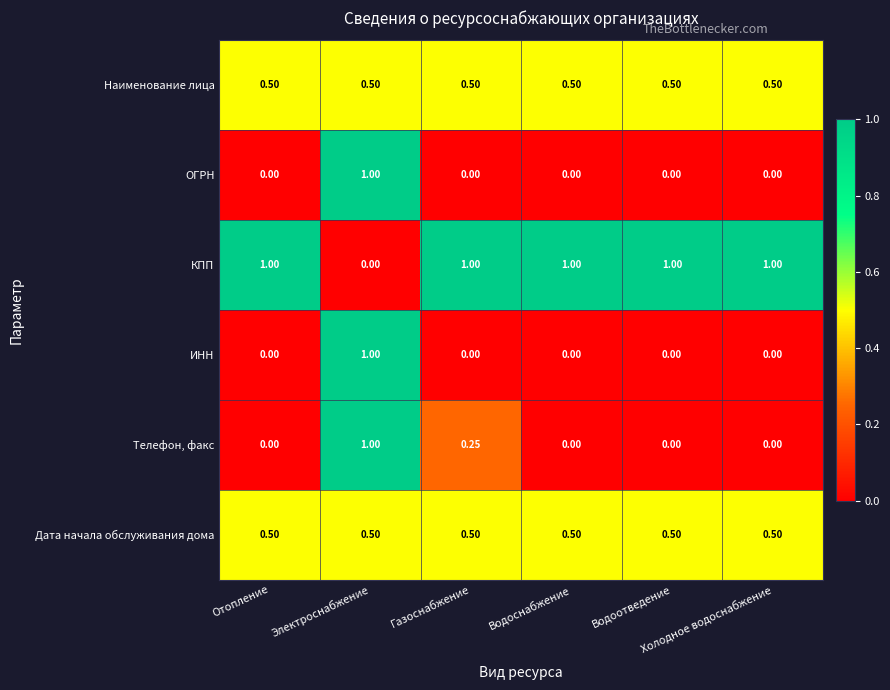

Which series has the largest total across all categories?

КПП